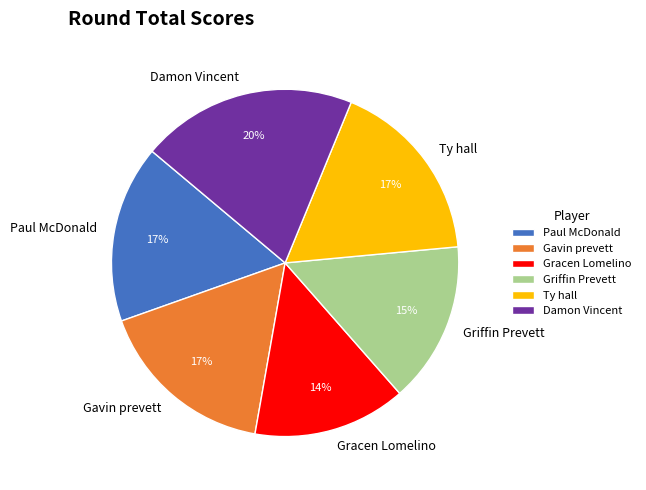

To the nearest percent, what is the combined percentage of Damon Vincent and Gracen Lomelino?

34%